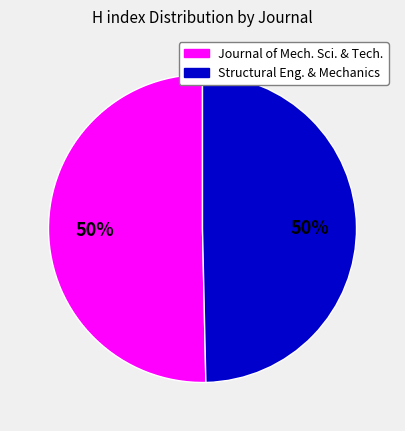

To the nearest percent, what percentage of the pie is Structural Eng. & Mechanics?

50%